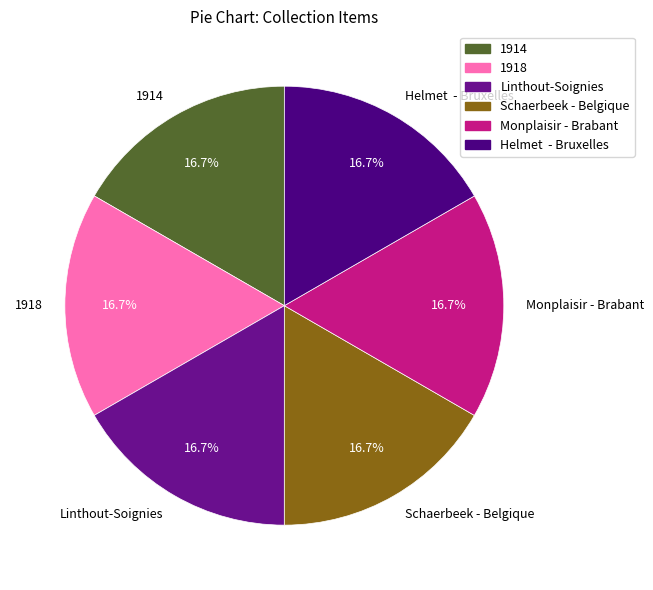

To the nearest percent, what percentage of the pie is Schaerbeek - Belgique?

17%